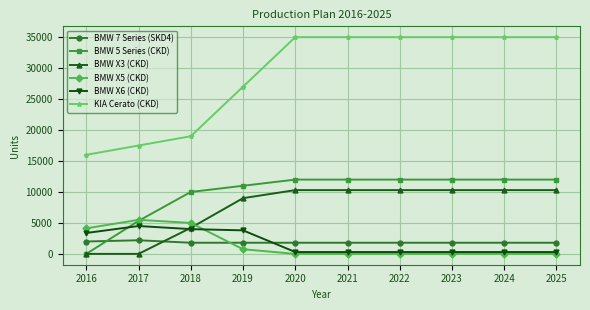

True or false: KIA Cerato (CKD) and BMW 5 Series (CKD) cross at least once.

False